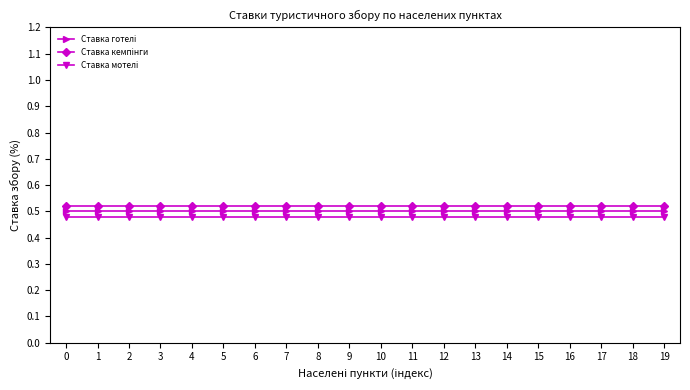

How many categories are shown in the chart?

20